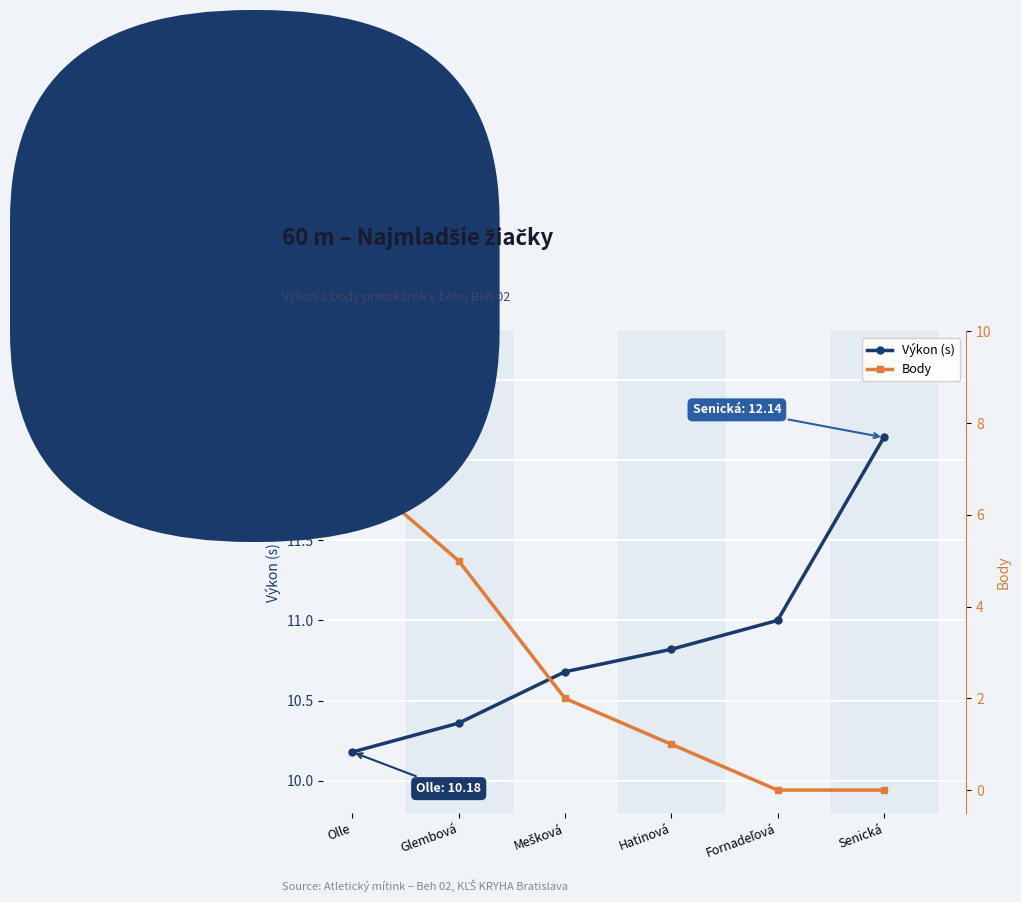

How many series are shown in this chart?

2